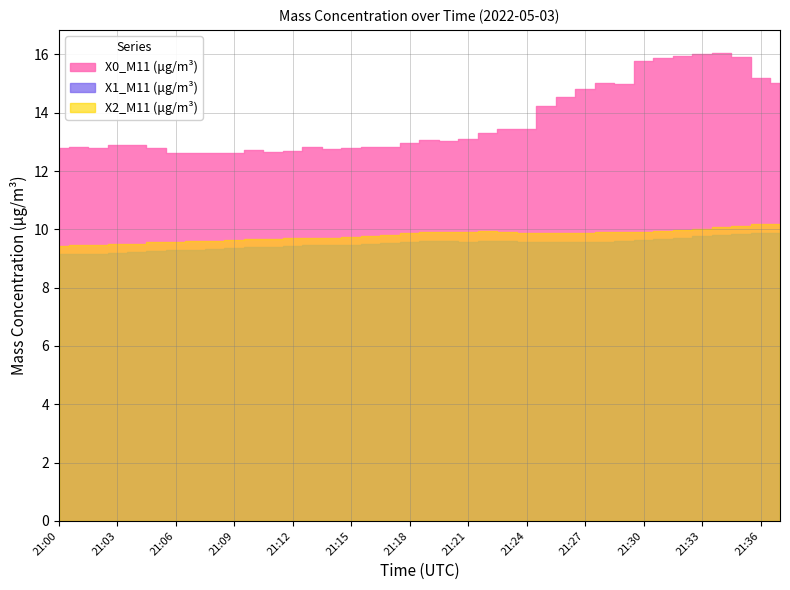

List the labels in order of X2_M11 (μg/m³) value, smallest first.

21:00, 21:01, 21:02, 21:03, 21:04, 21:05, 21:06, 21:07, 21:08, 21:09, 21:10, 21:11, 21:12, 21:13, 21:14, 21:15, 21:16, 21:17, 21:18, 21:25, 21:24, 21:26, 21:27, 21:19, 21:20, 21:21, 21:29, 21:23, 21:28, 21:30, 21:22, 21:31, 21:32, 21:33, 21:34, 21:35, 21:36, 21:37